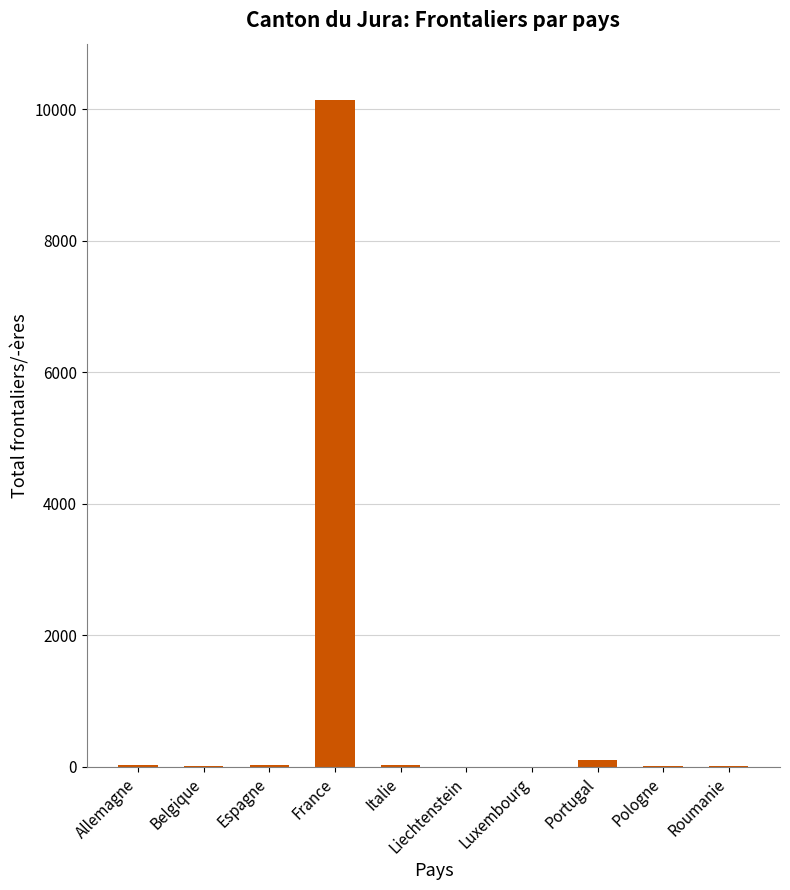

How many series are shown in this chart?

1